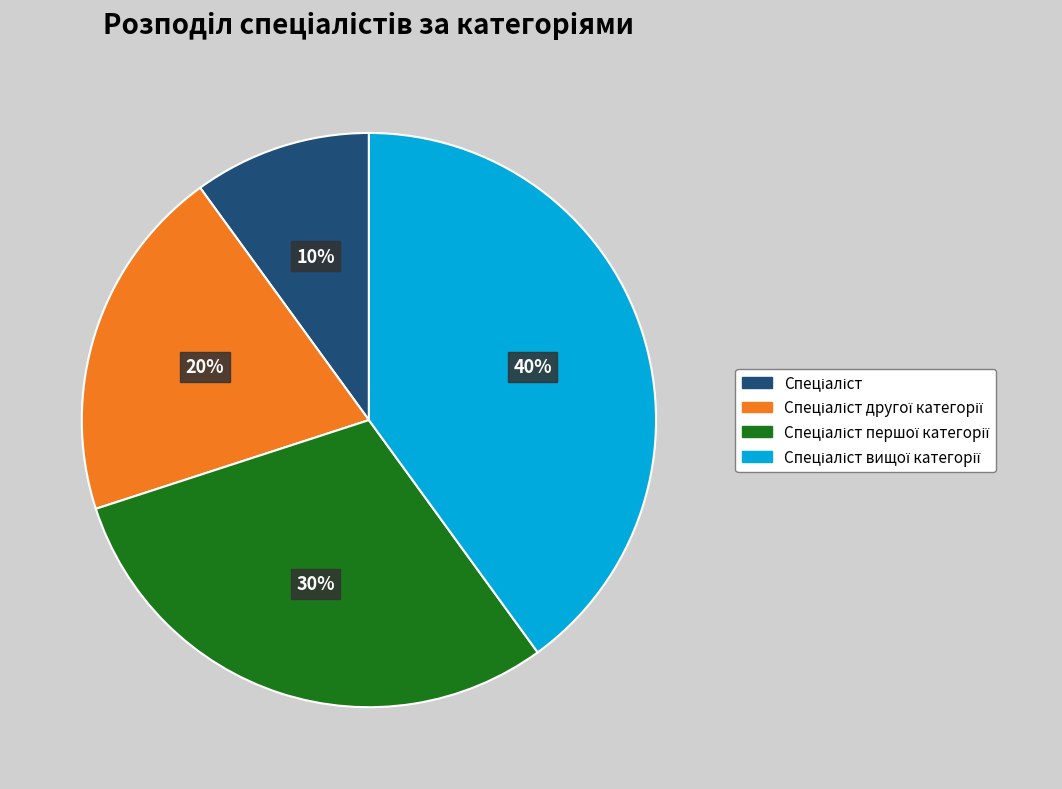

To the nearest percent, what is the difference between the largest and smallest slice percentages?

30%